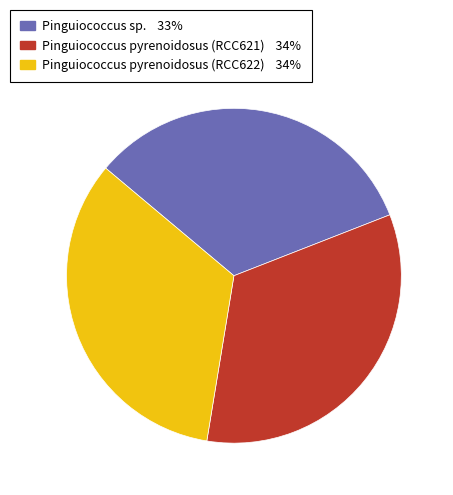

Is the sum of Pinguiococcus pyrenoidosus (RCC621) and Pinguiococcus pyrenoidosus (RCC622) greater than half?

Yes